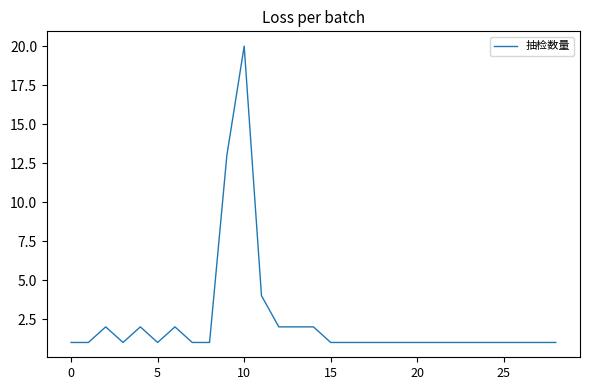

What is the greatest value displayed?

20